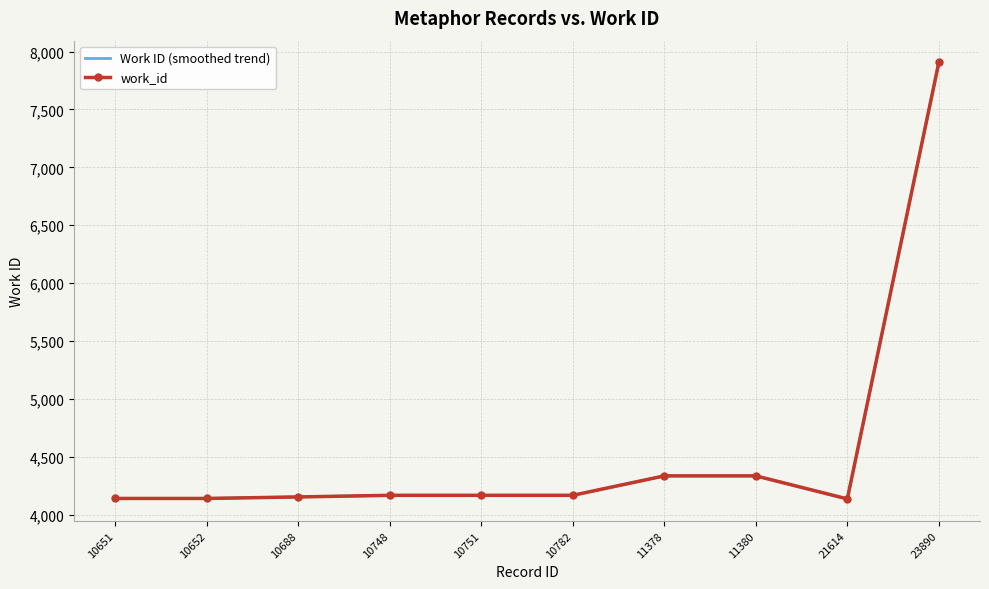

What is the difference between the maximum and minimum values?

3770